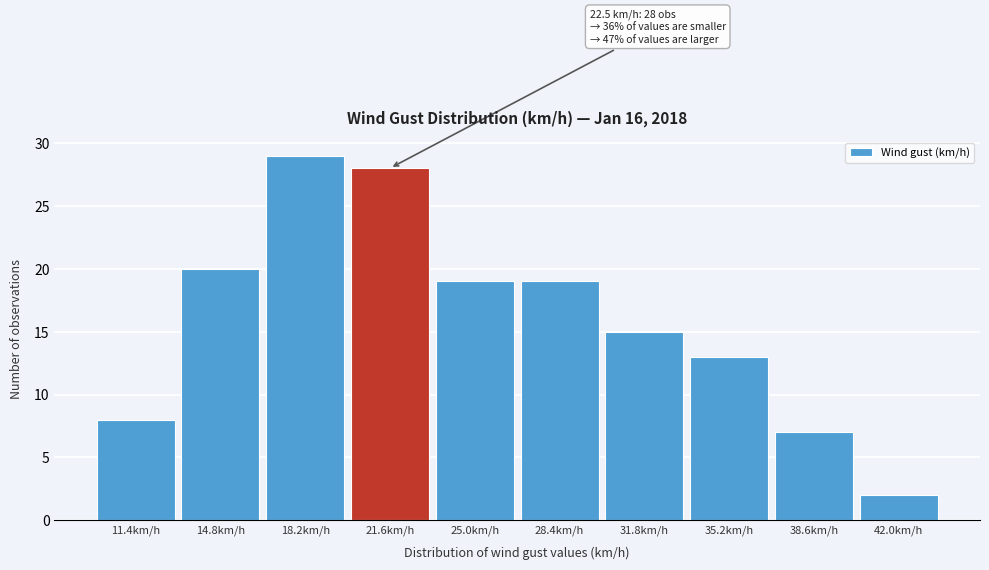

Over which range of the x-axis is the bar tallest?

16.5 to 19.9